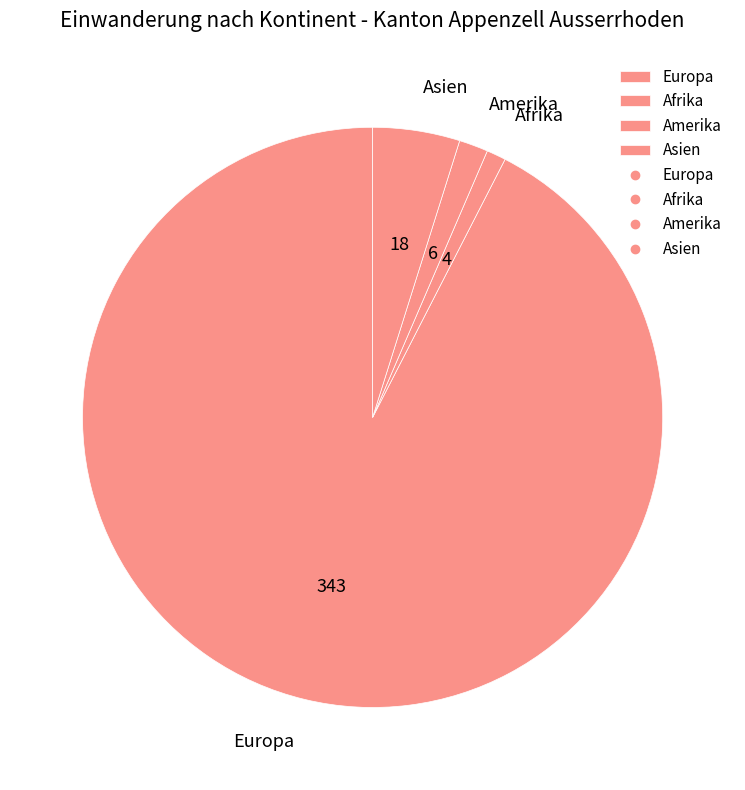

The Asien slice represents 5% of the pie. True or false?

True